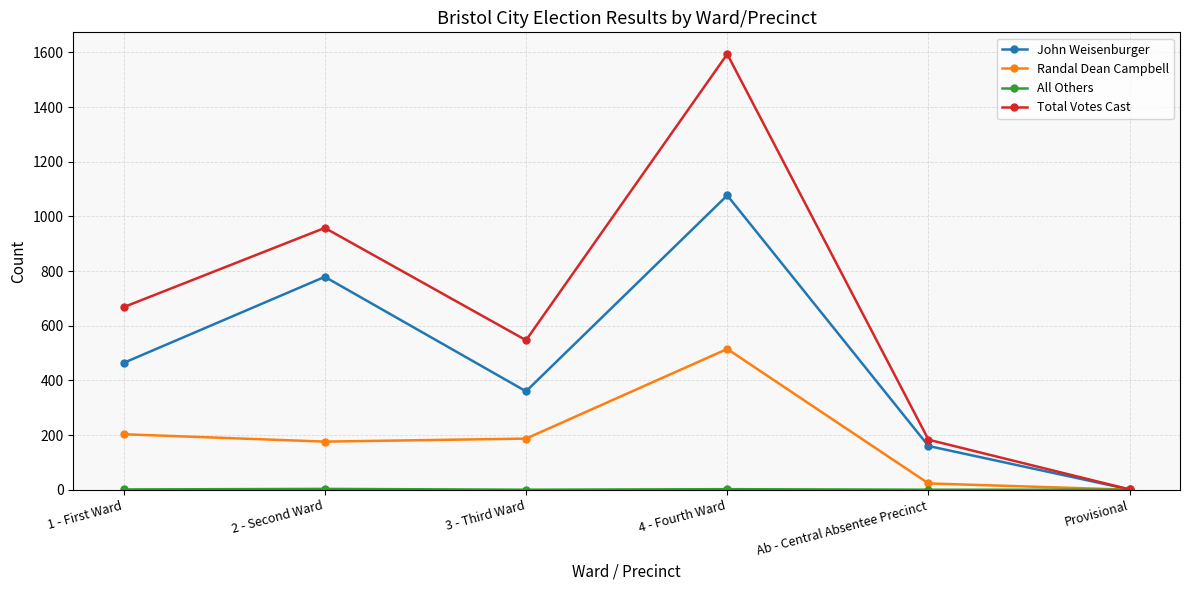

What is the total value across all series at Provisional?

2